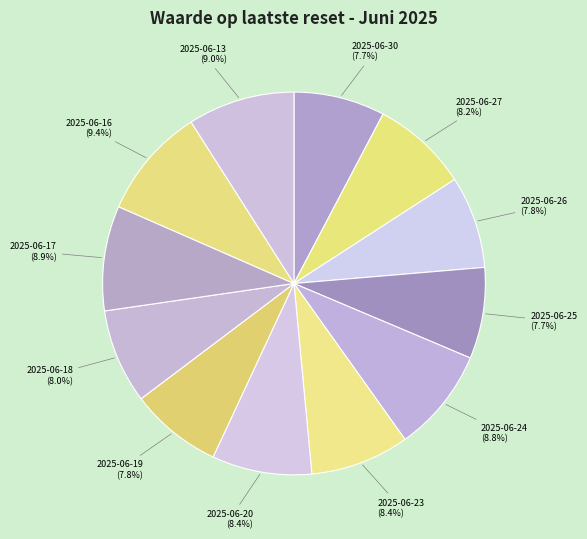

Is 2025-06-27 the majority of the pie?

No